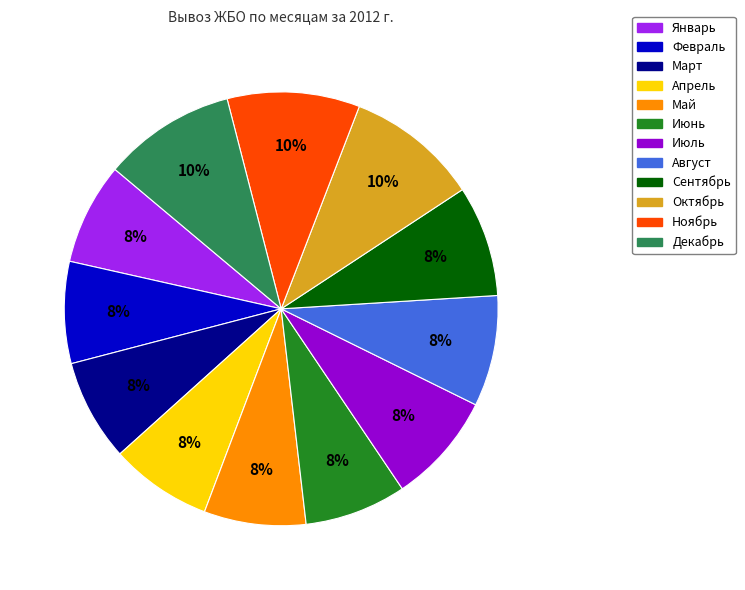

Do Сентябрь and Март together represent more than half of the pie?

No